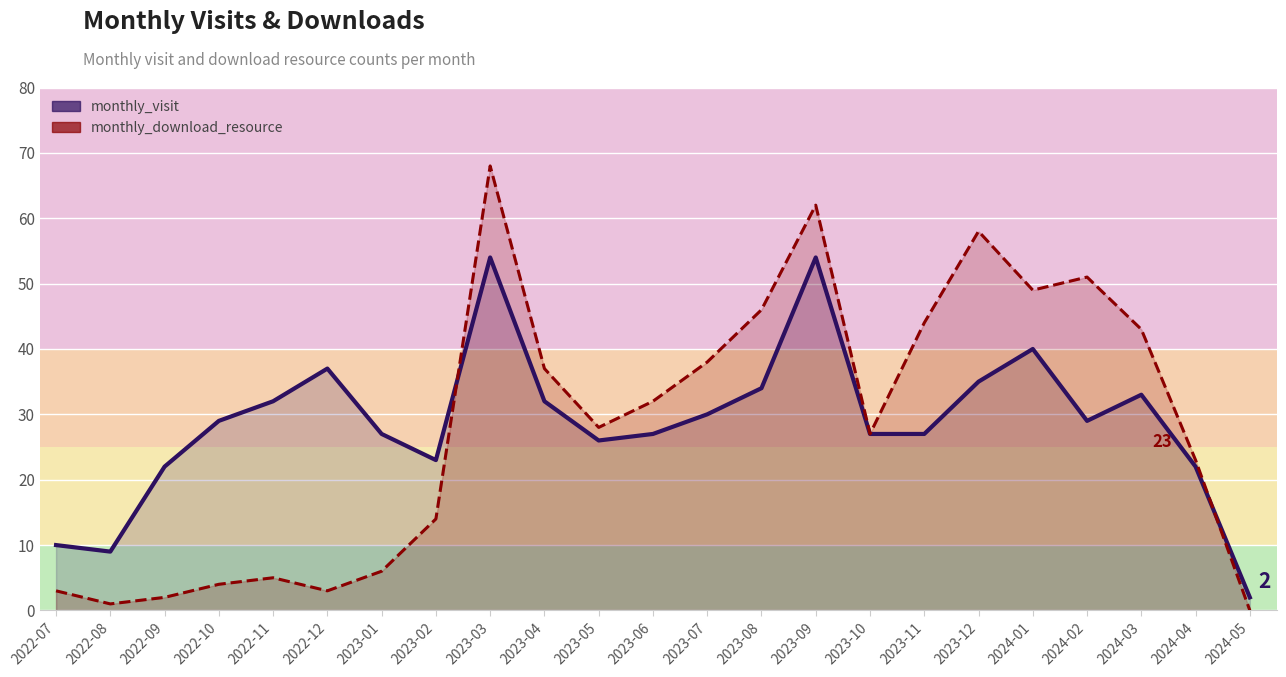

What is the value of the monthly_download_resource point at the 18th from the left?

58